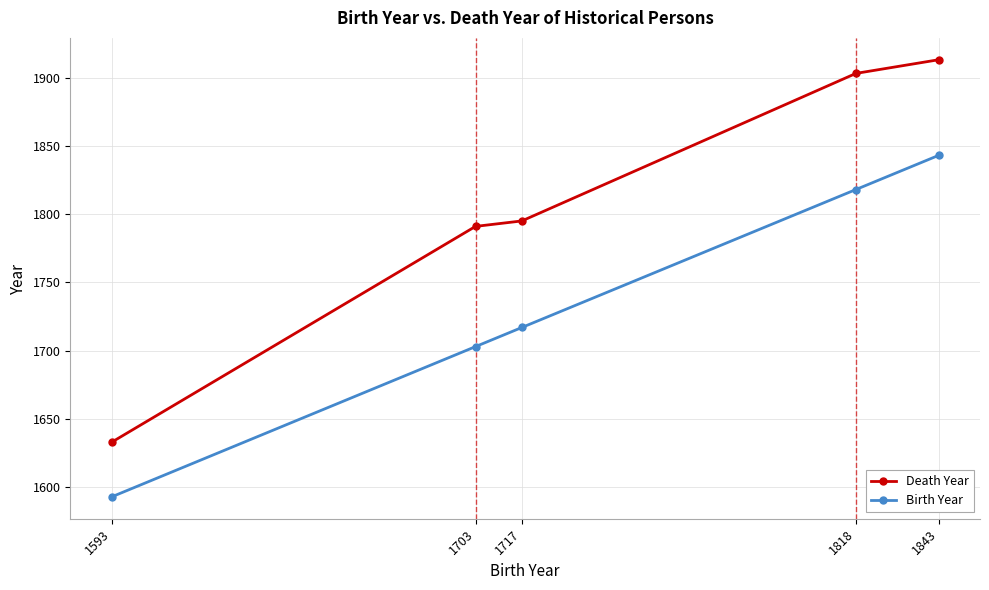

True or false: Birth Year and Death Year cross at least once.

False